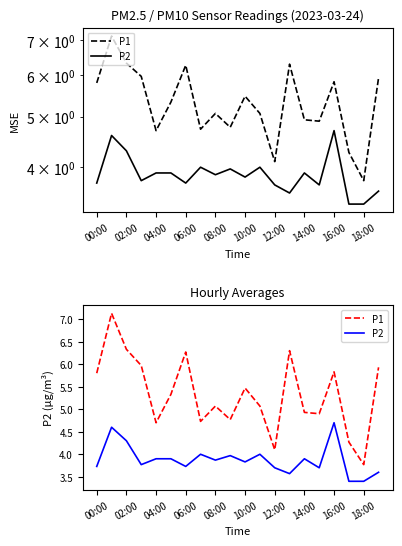

What is the average value of the P1 series?

5.3